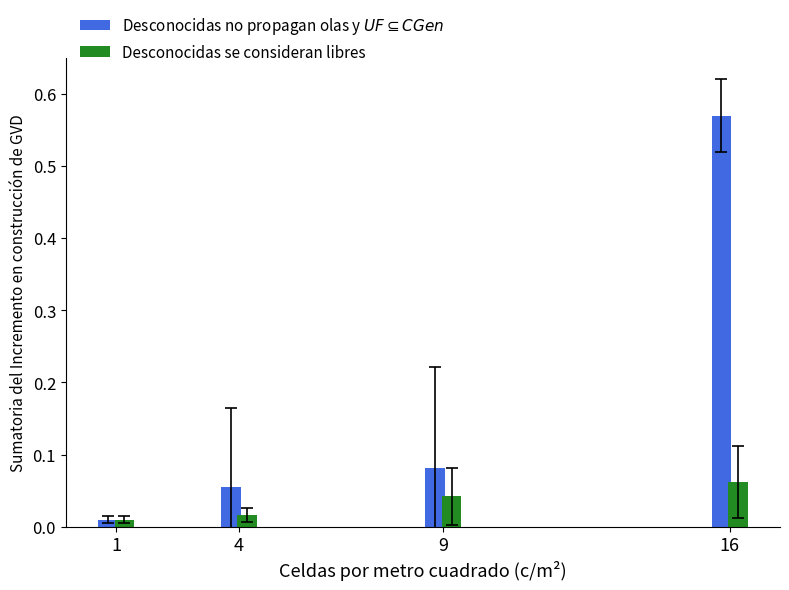

What is the sum of all Desconocidas no propagan olas y $UF \subseteq CGen$ values?

0.7